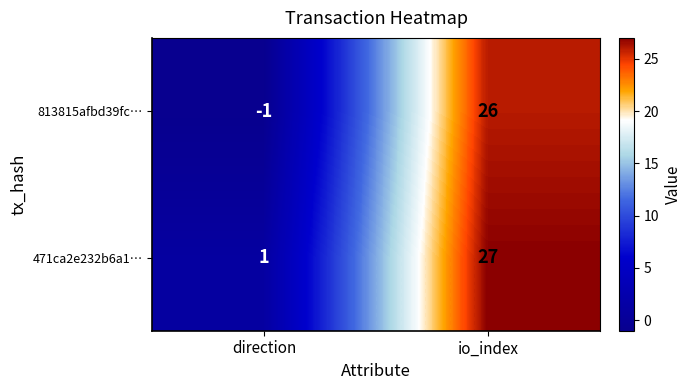

At how many categories does at least one series exceed 9?

1